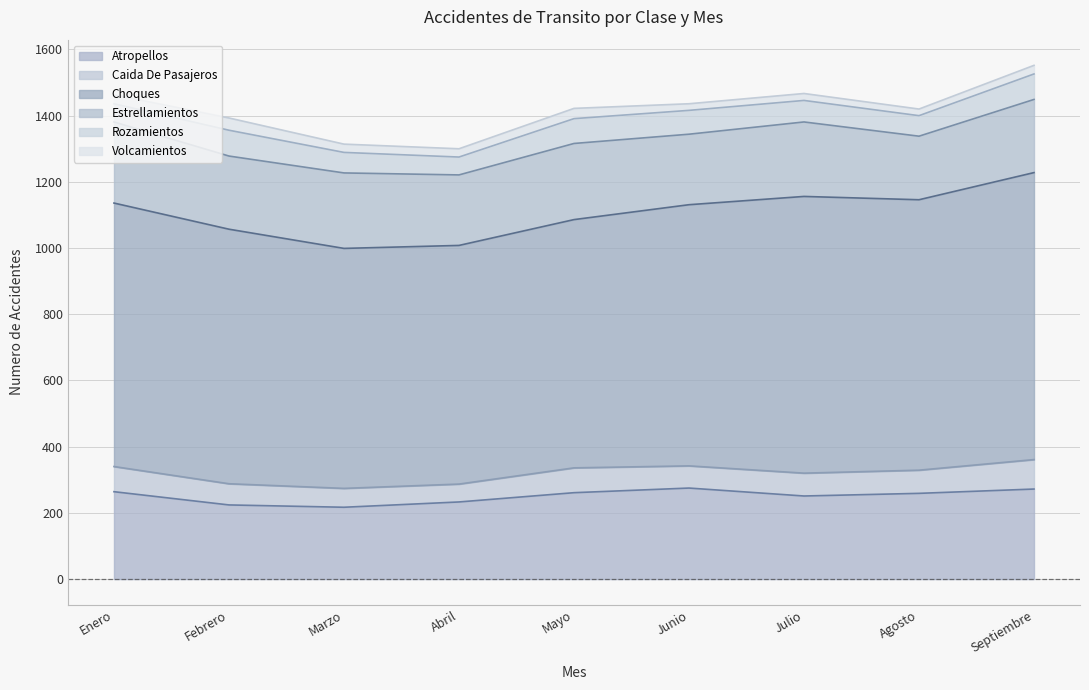

What is the label of the 8th point from the right?

Febrero